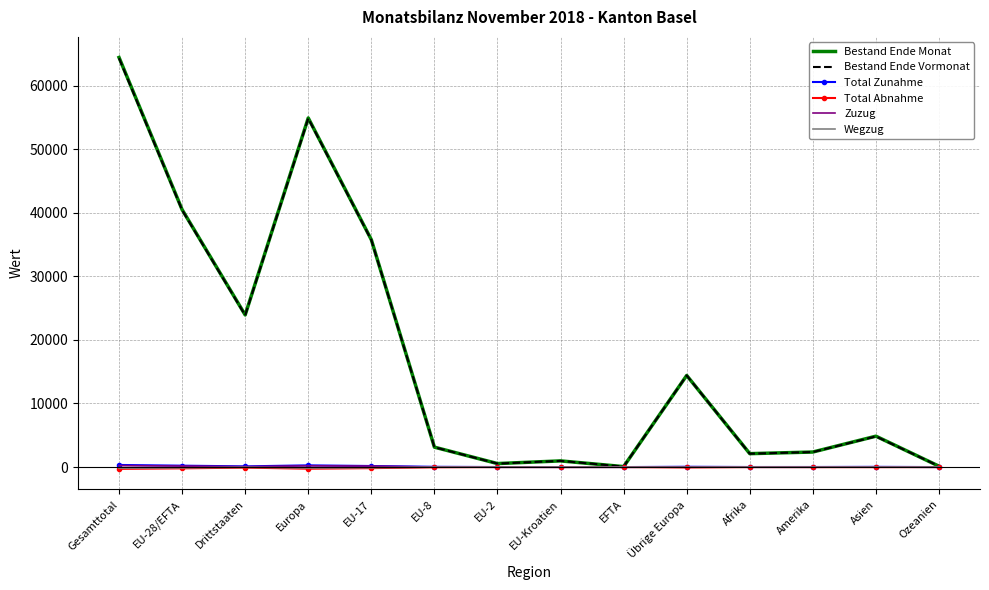

At which label is Bestand Ende Vormonat closest to 32188?

EU-17